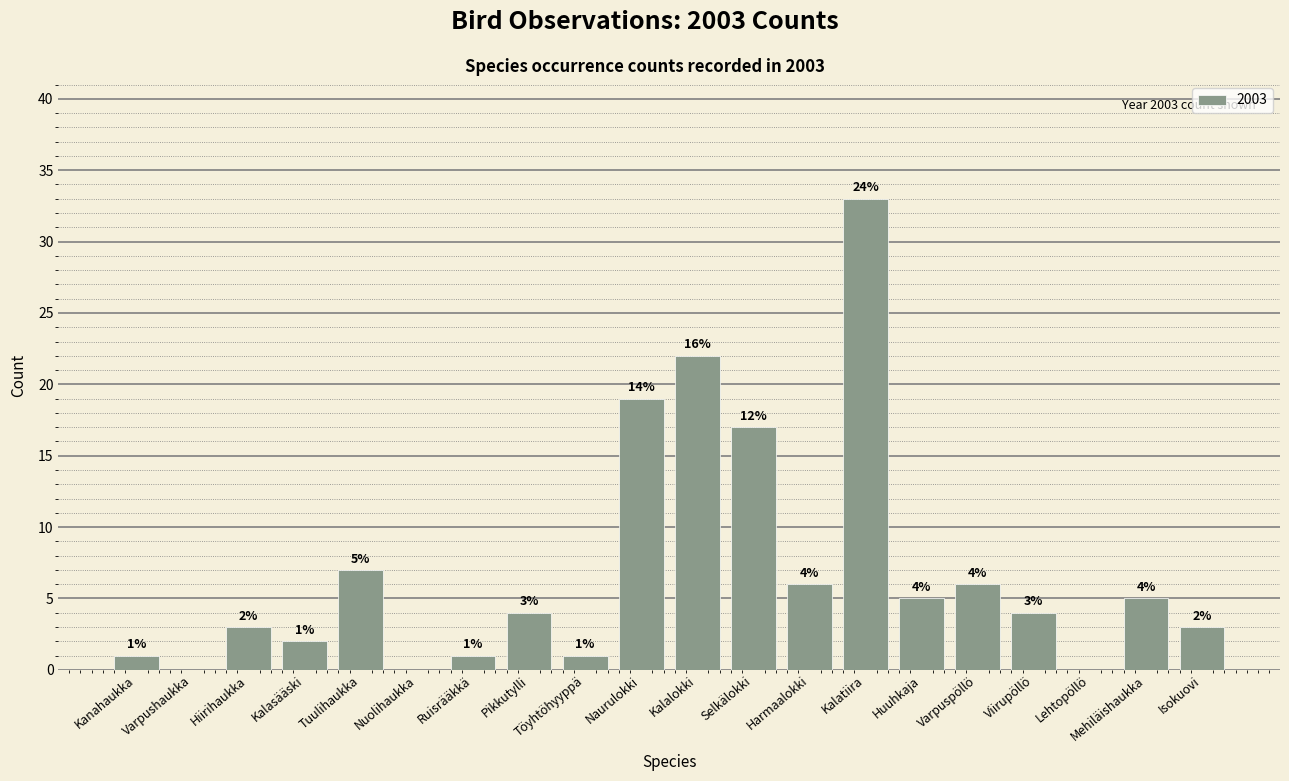

Which has a higher value, Naurulokki or Huuhkaja?

Naurulokki